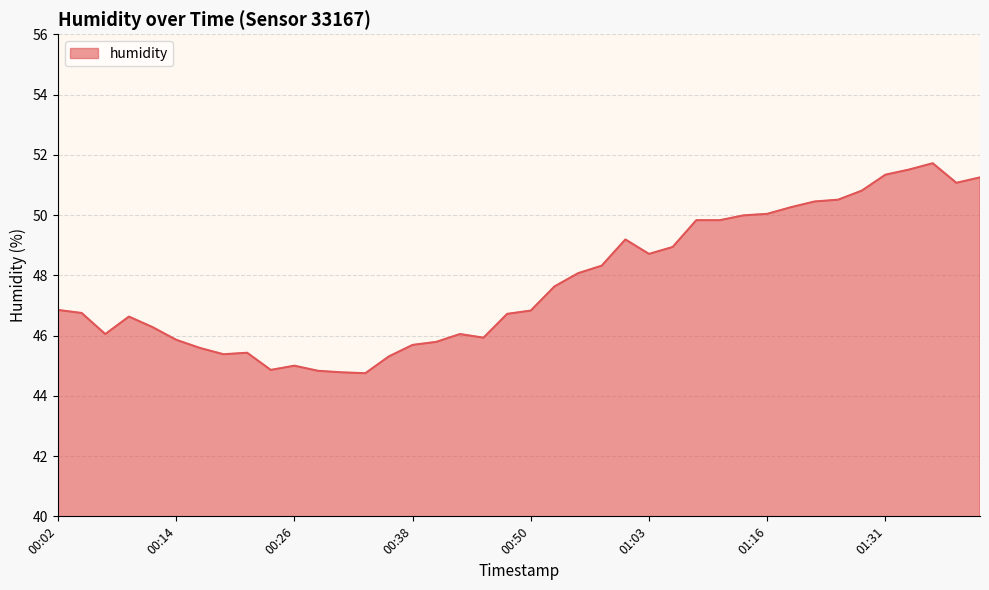

What is the difference between the maximum and minimum values?

7.0